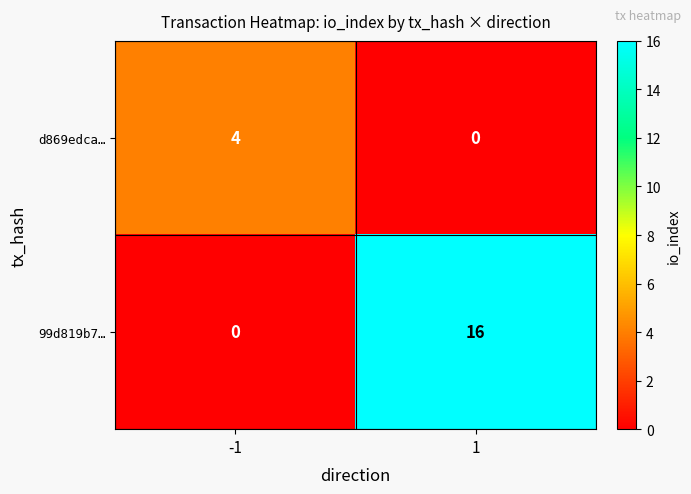

What is the maximum value shown in the chart?

16